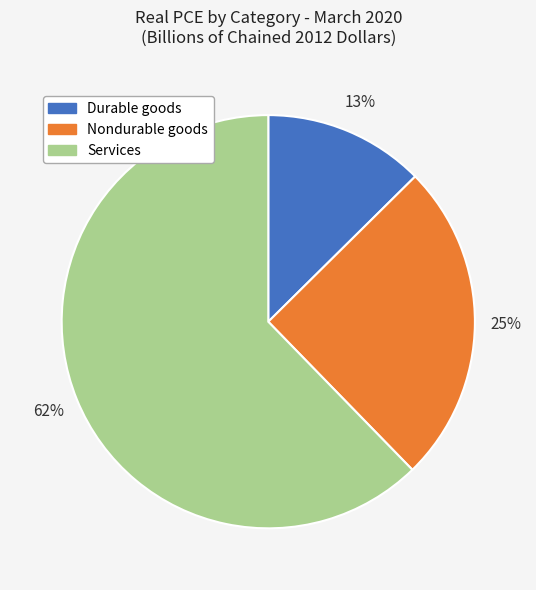

What is the majority slice?

Services